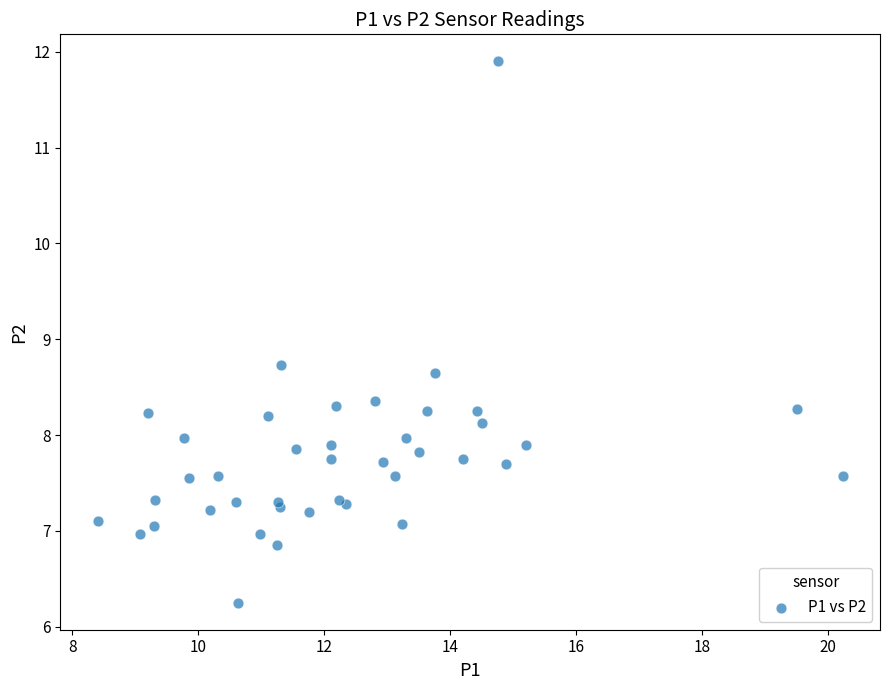

What Y value in the scatter plot is closest to 9?

8.7